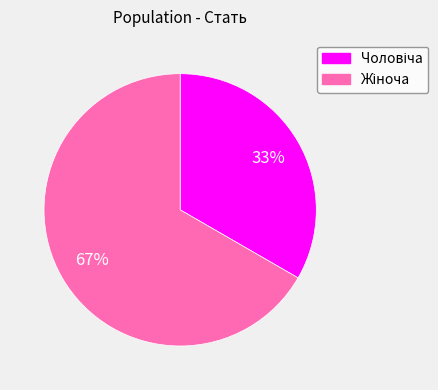

Is there a majority slice in this chart?

Yes